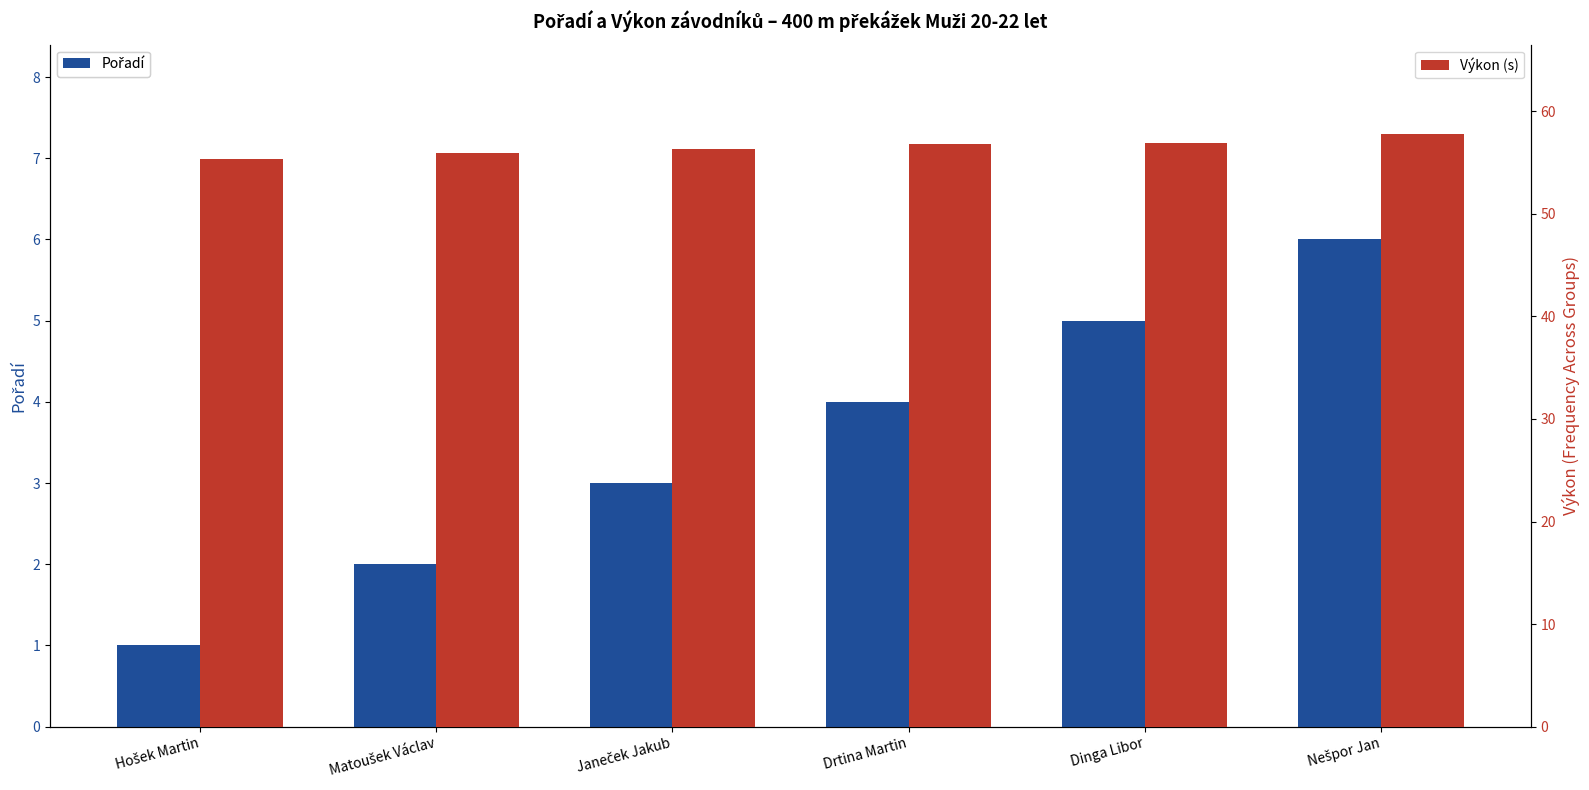

Count the number of categories in the chart.

6